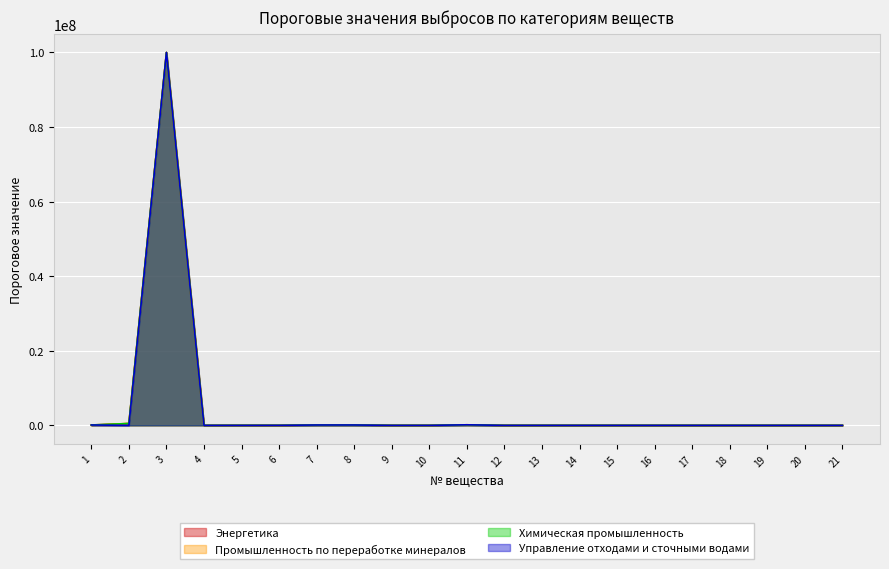

What are all the series names shown in the legend?

Энергетика, Промышленность по переработке минералов, Химическая промышленность, Управление отходами и сточными водами